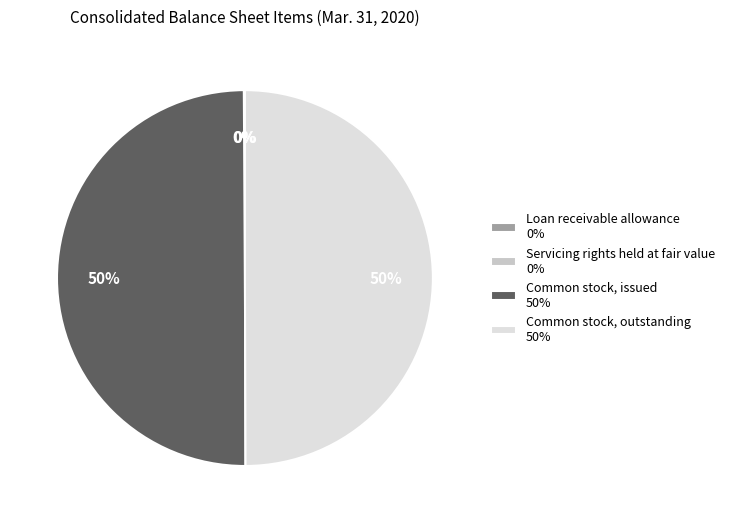

To the nearest percent, what is the average slice percentage?

25%